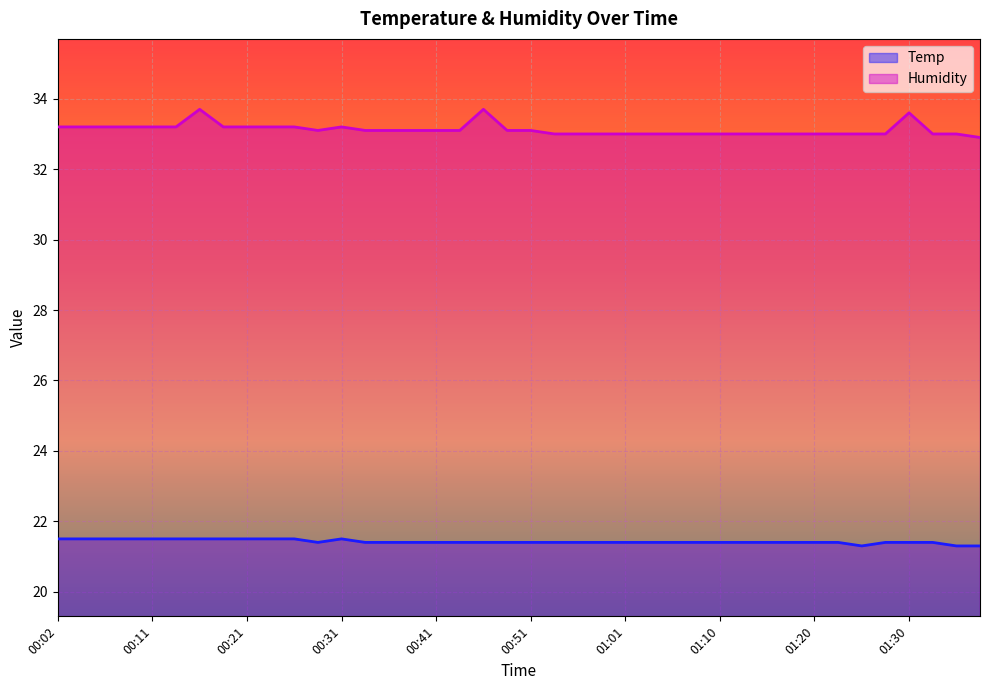

At 00:11, list the series in order from smallest to largest.

Temp, Humidity